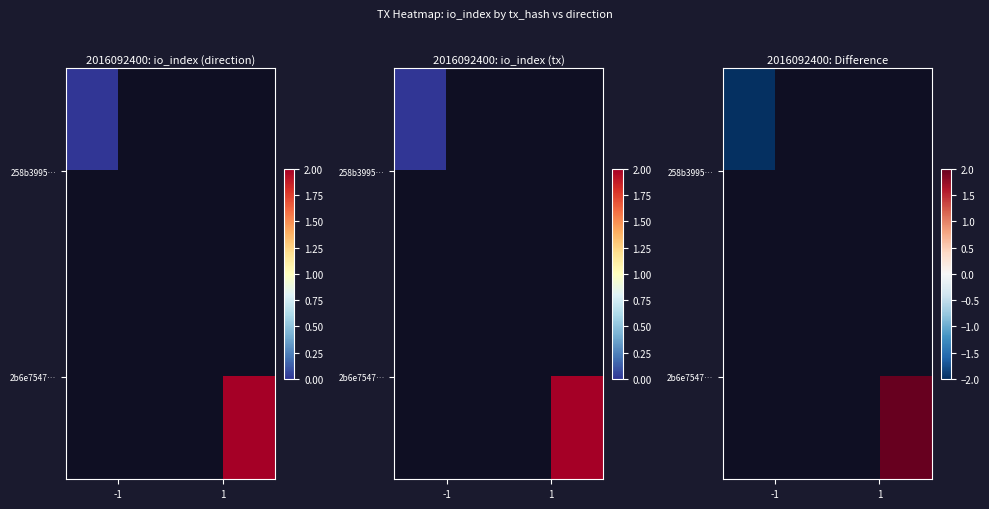

How many categories are shown in the chart?

2